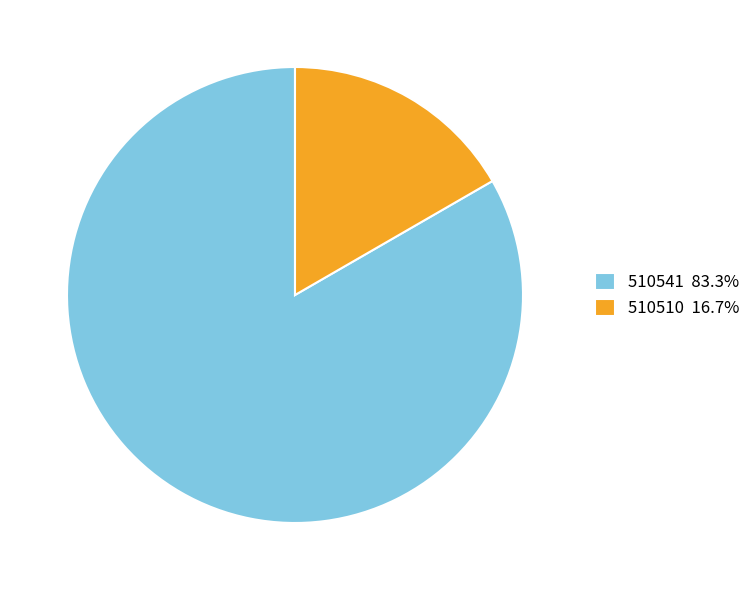

Is there any slice that represents more than half of the pie?

Yes